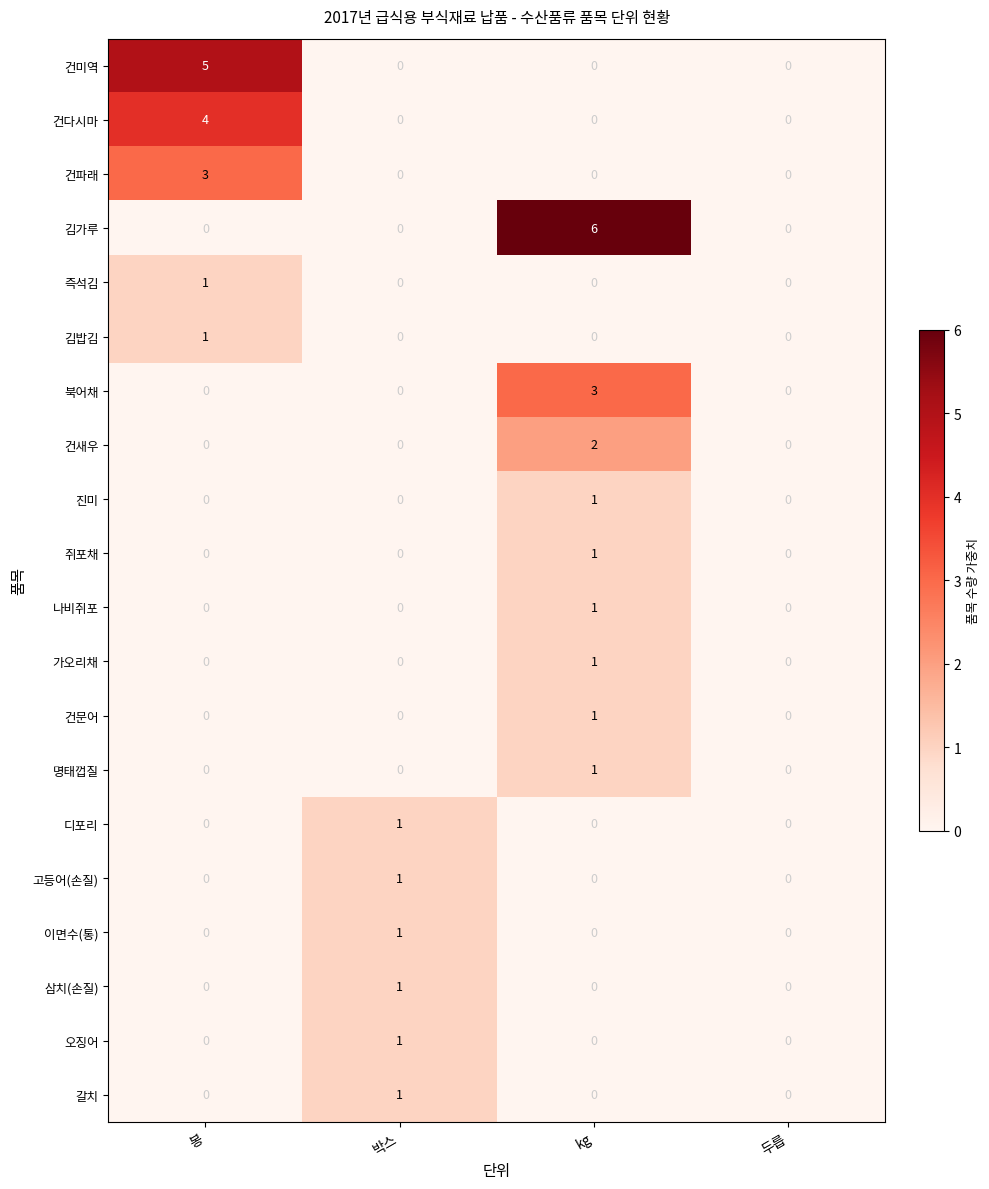

The 건새우 series shows 3 at kg. True or false?

False